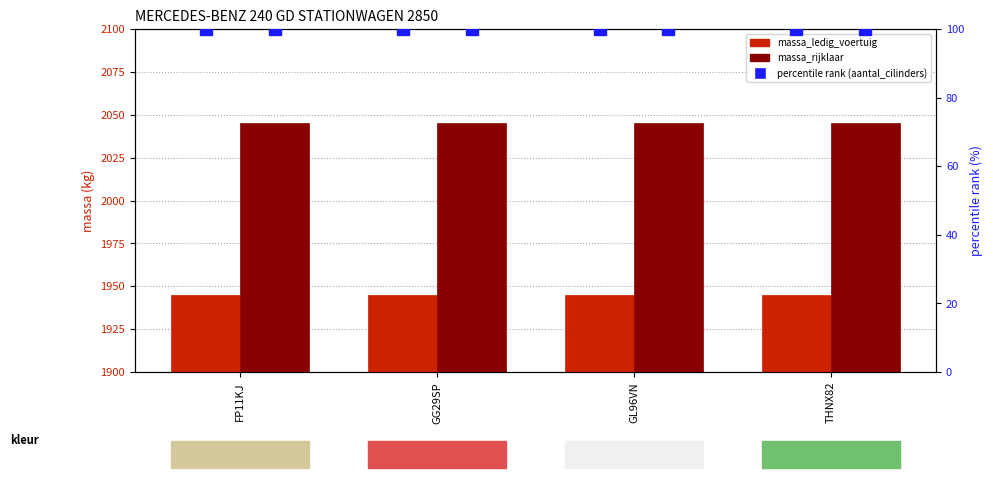

At which category is the sum across all series the highest?

FP11KJ